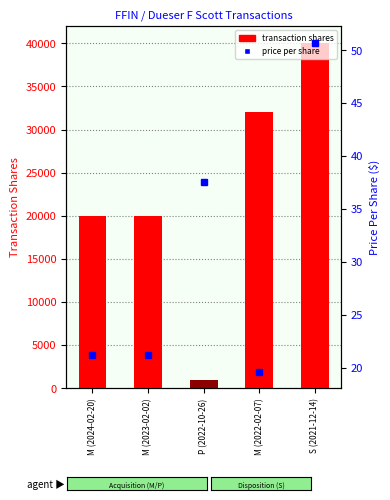

At which label does transaction shares first exceed 20000?

M (2022-02-07)